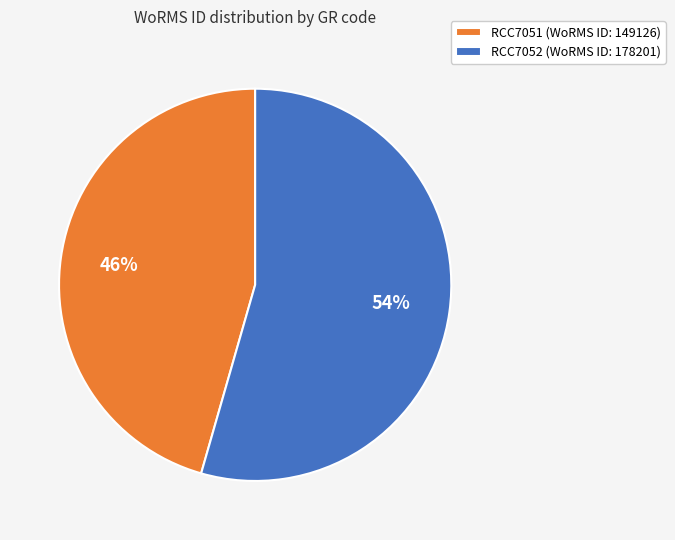

Does RCC7051 represent more than half of the total?

No